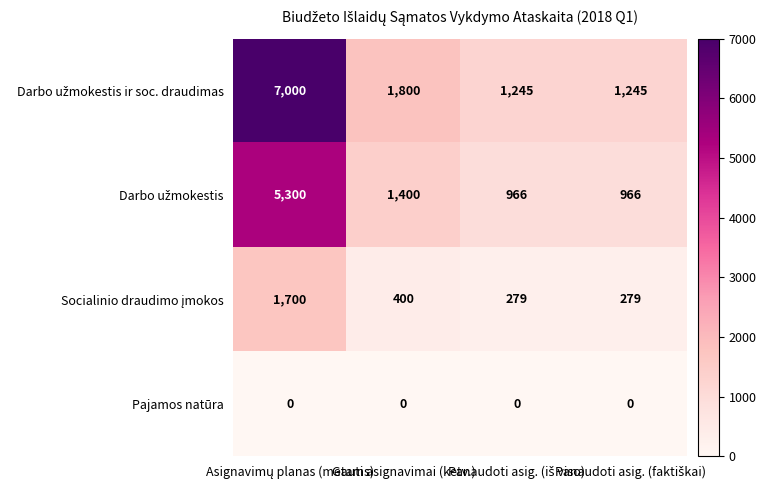

What is the greatest value displayed?

7000